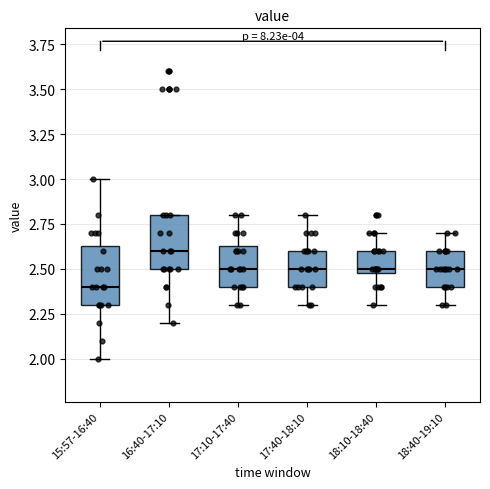

Reading left to right, transcribe this box plot: for each box, give where its median line is, the range the box spans, and where its two whiskers end, as read against the y-axis. The values are not printed on the chart, so give them approximately, as read against the axis.

15:57-16:40: median 2.40, box 2.30 to 2.65, whiskers 2.00 to 3.00
16:40-17:10: median 2.60, box 2.50 to 2.80, whiskers 2.20 to 2.80
17:10-17:40: median 2.50, box 2.40 to 2.65, whiskers 2.30 to 2.80
17:40-18:10: median 2.50, box 2.40 to 2.60, whiskers 2.30 to 2.80
18:10-18:40: median 2.50 (just above the box's lower edge), box 2.50 to 2.60, whiskers 2.30 to 2.70
18:40-19:10: median 2.50, box 2.40 to 2.60, whiskers 2.30 to 2.70